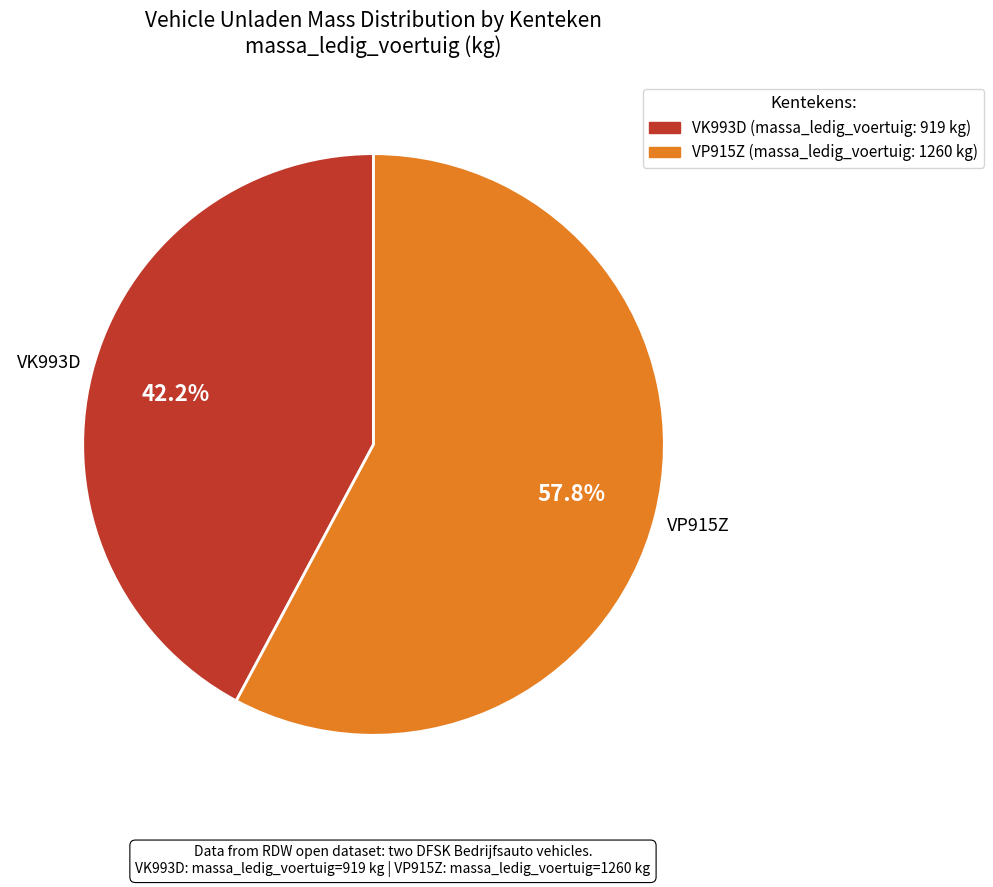

To the nearest percent, what portion does VK993D represent?

42%